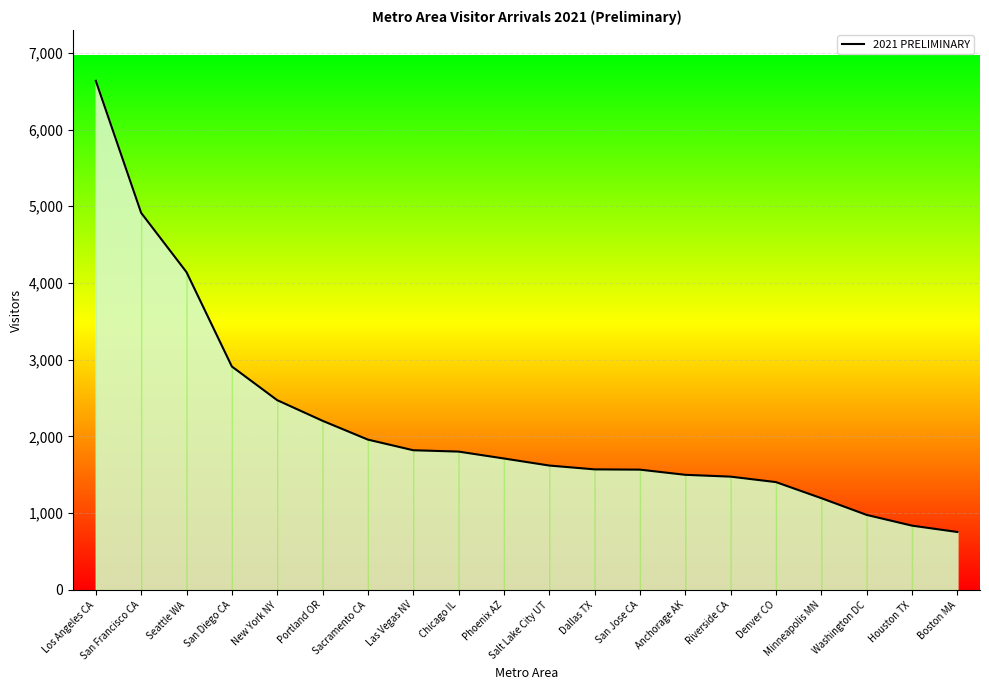

How many data points are less than 1713?

10